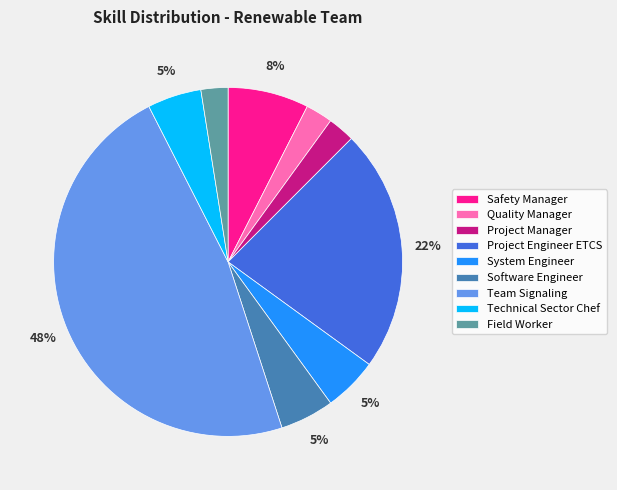

Is it true that Team Signaling is 48% of the pie?

True